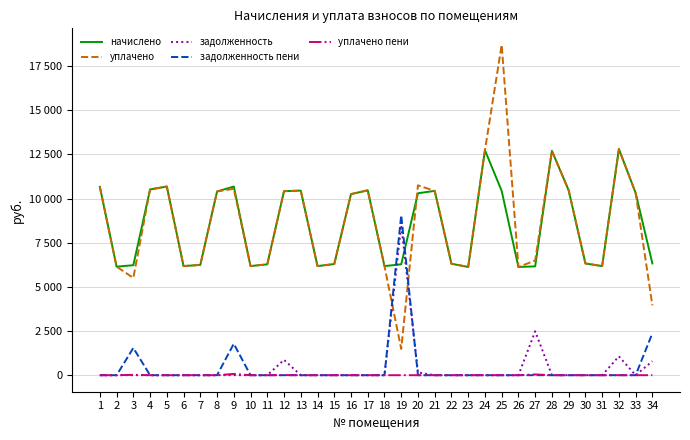

What are all the series names shown in the legend?

начислено, уплачено, задолженность, задолженность пени, уплачено пени